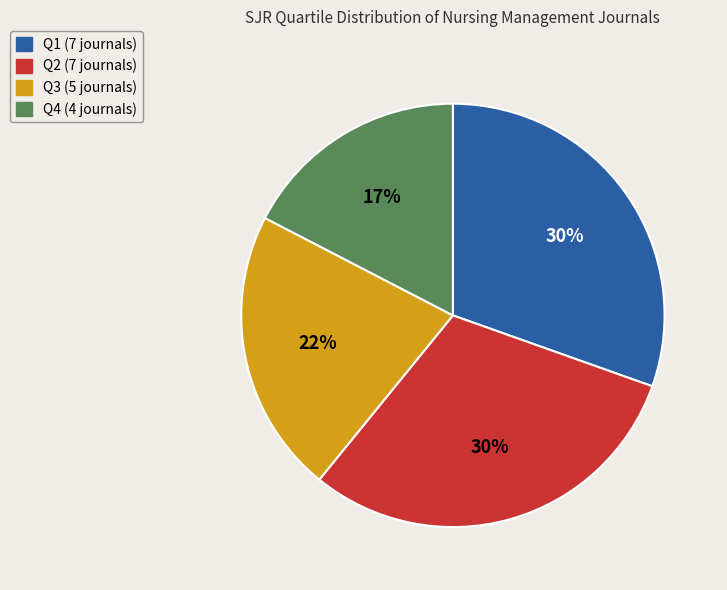

True or false: Q4 accounts for 6% of the total.

False